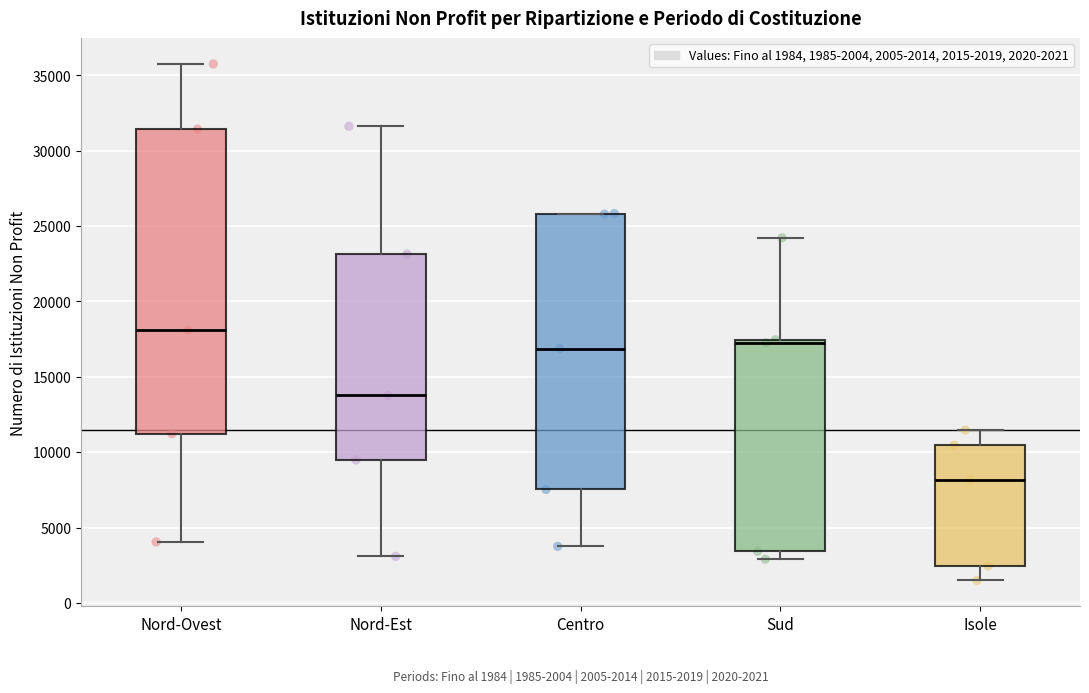

Which box's median line is the highest?

Nord-Ovest